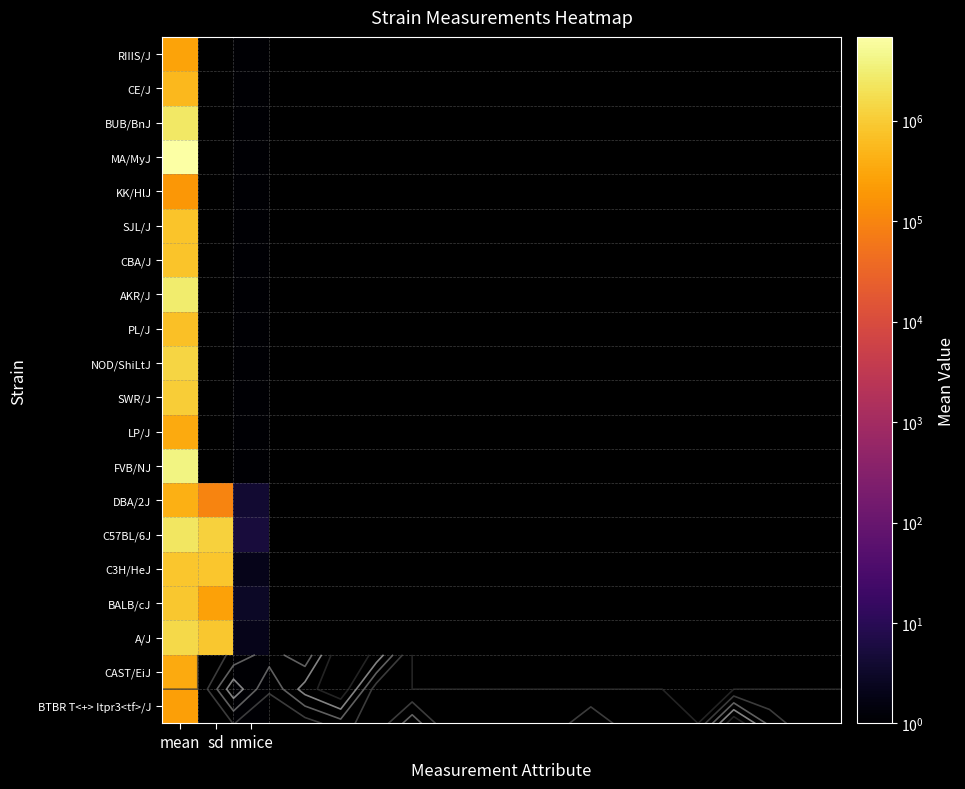

What is the difference between the second highest and minimum values in the A/J series?

859136.0